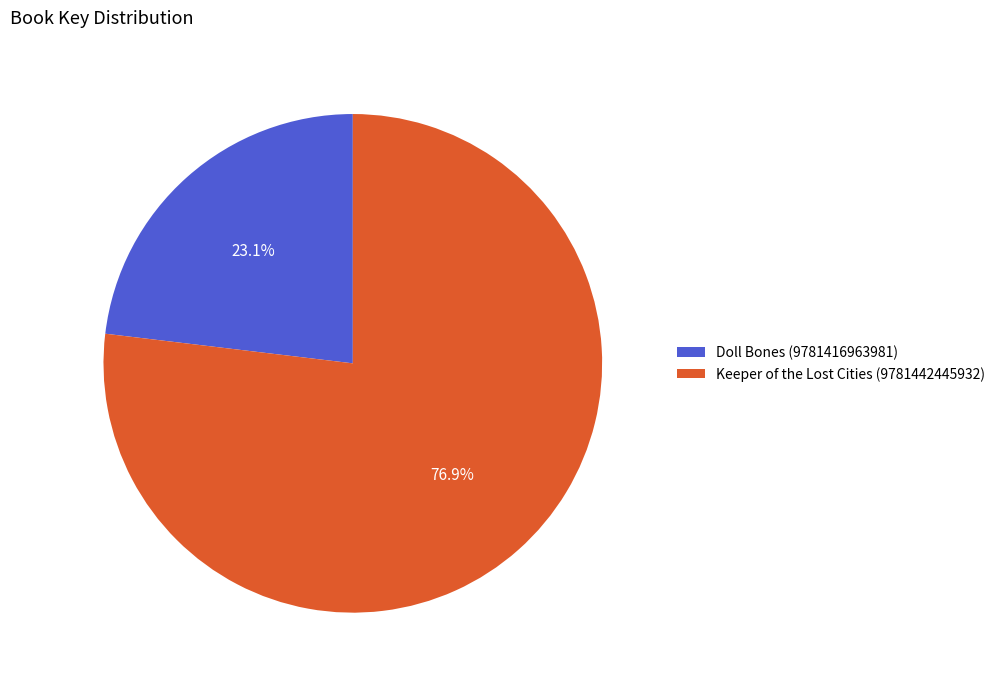

What is the majority slice?

Keeper of the Lost Cities (9781442445932)